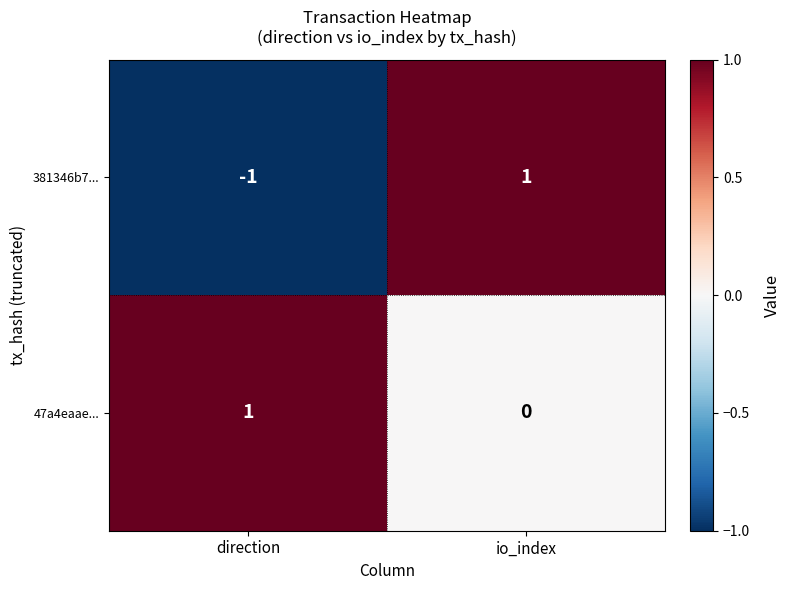

Which series changed the most between direction and io_index?

381346b7...